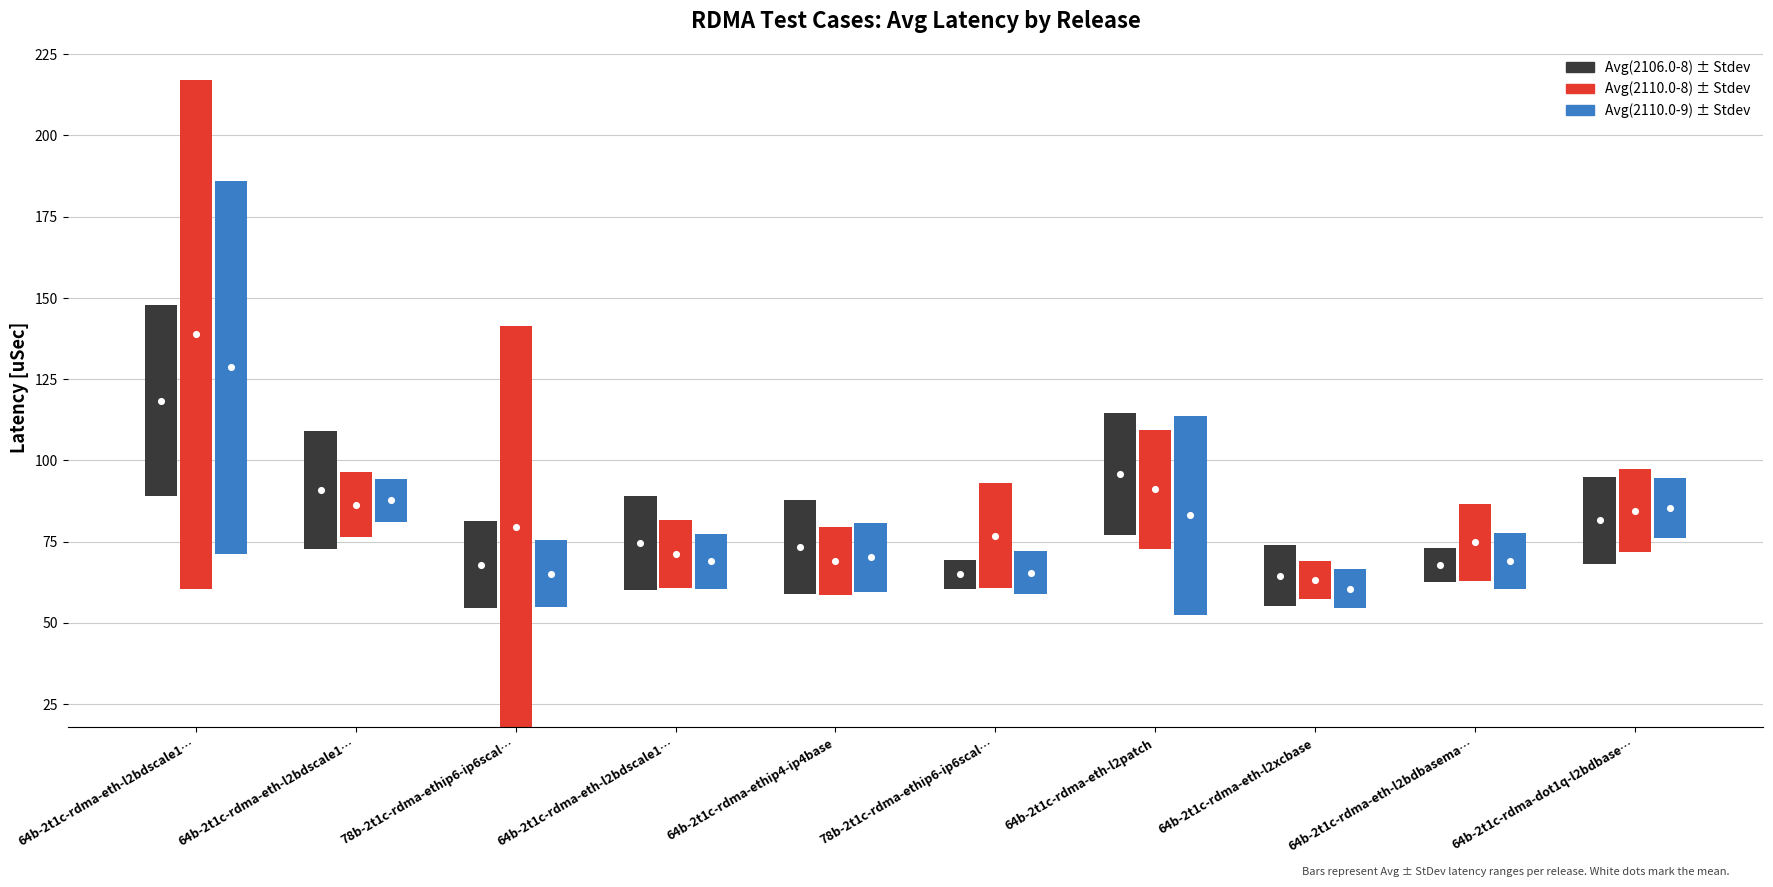

Which series has the widest spread of Y values?

Avg(2110.0-8)